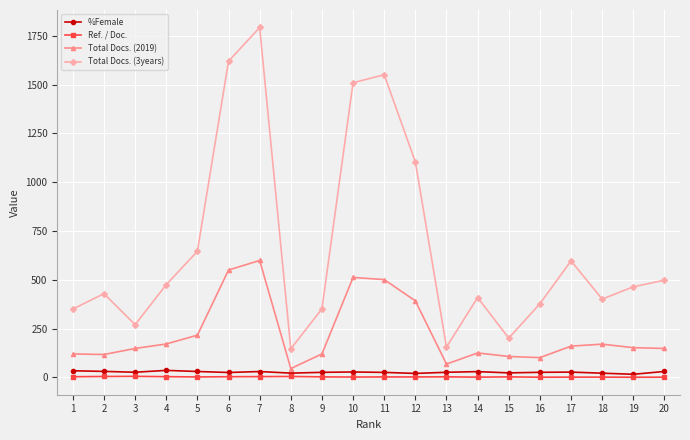

At which label does Total Docs. (2019) reach its minimum?

8